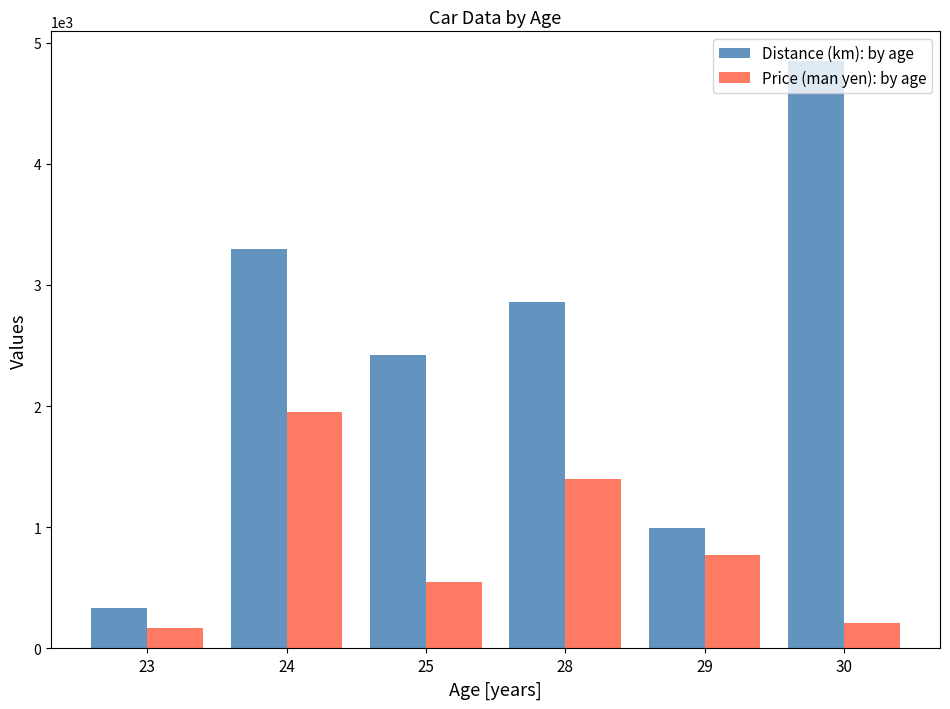

Count the number of categories in the chart.

6